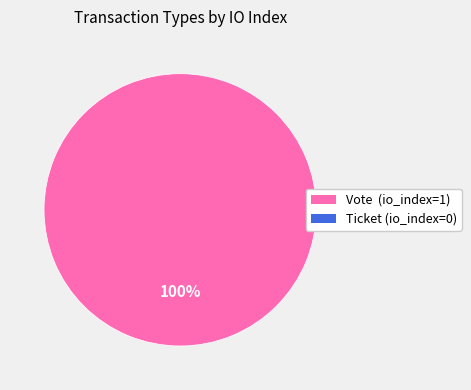

Does any single category account for the majority?

Yes